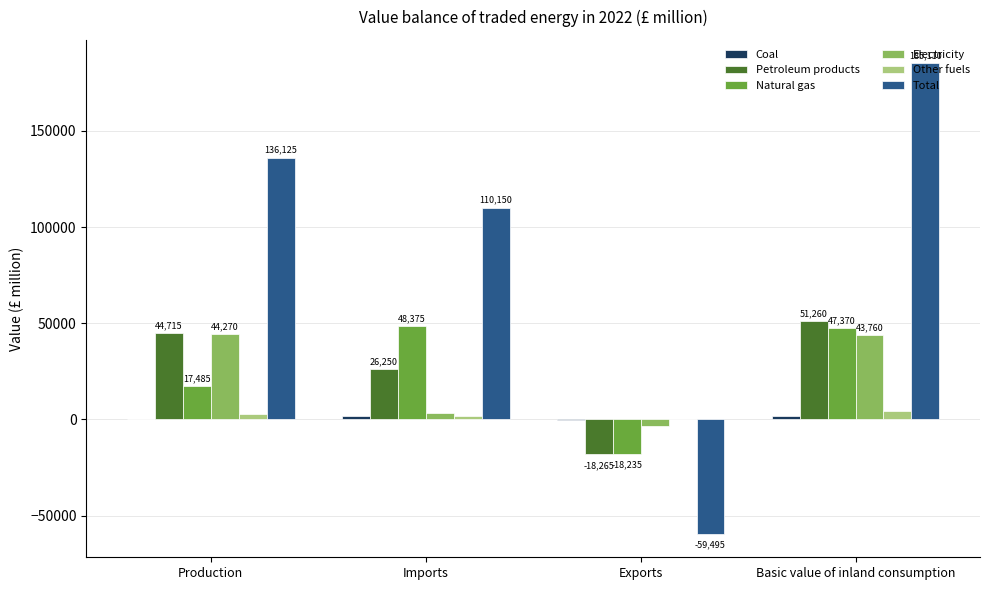

What is the approximate value of Electricity at Basic value of inland consumption?

43760